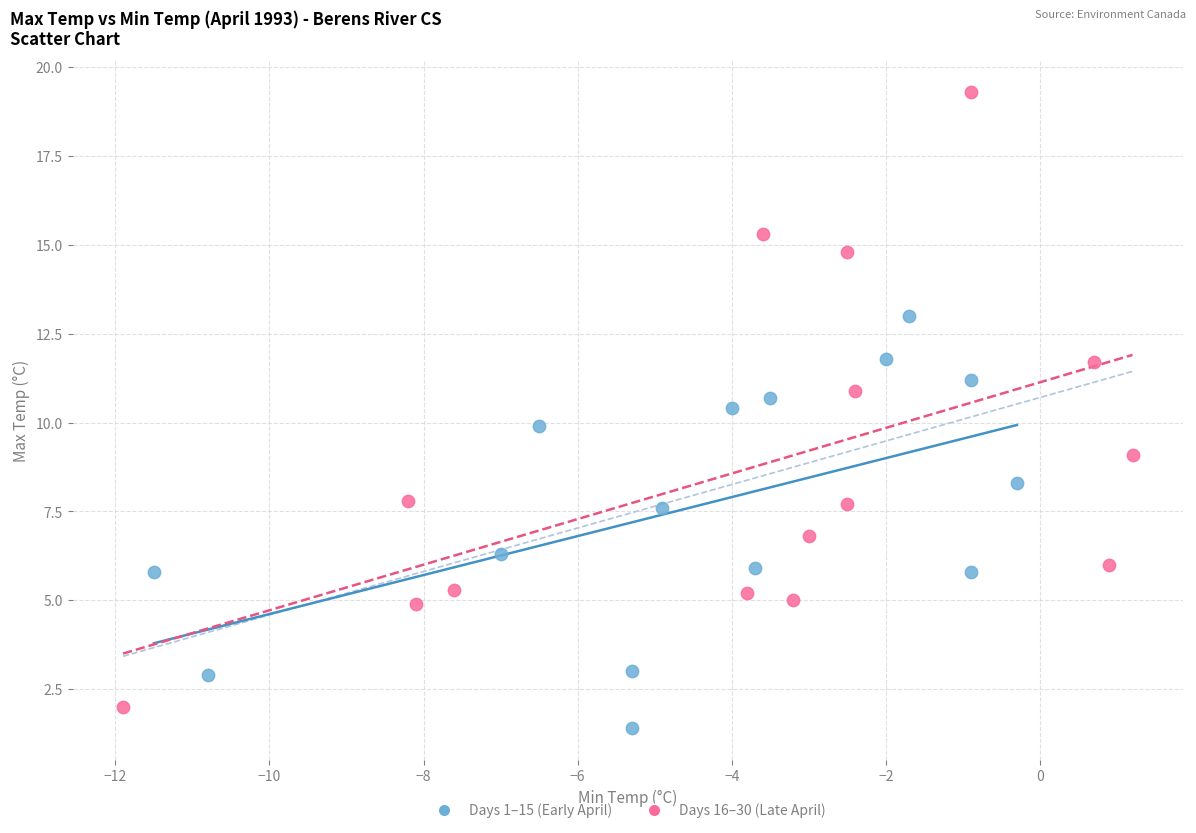

Which series contains the lowest Y value?

Days 1–15 (Early April)